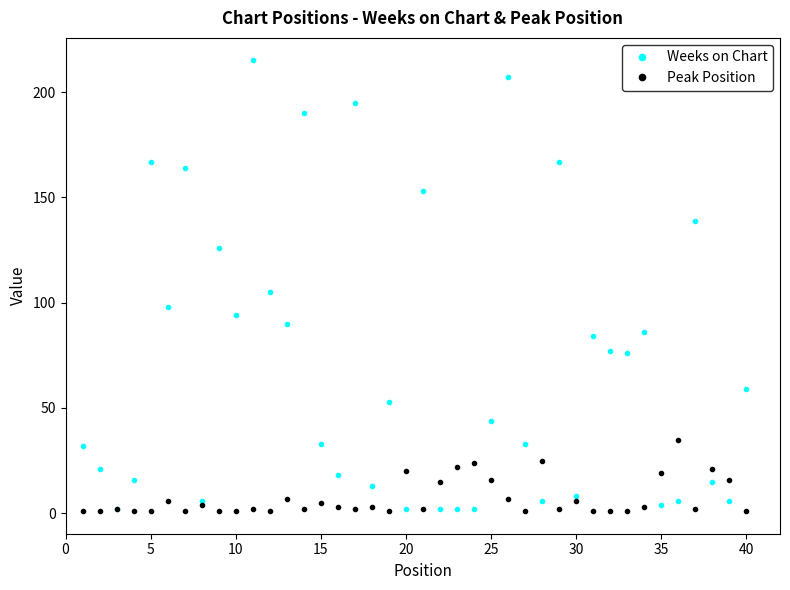

True or false: Peak Position has more than 2 interior local peaks.

True